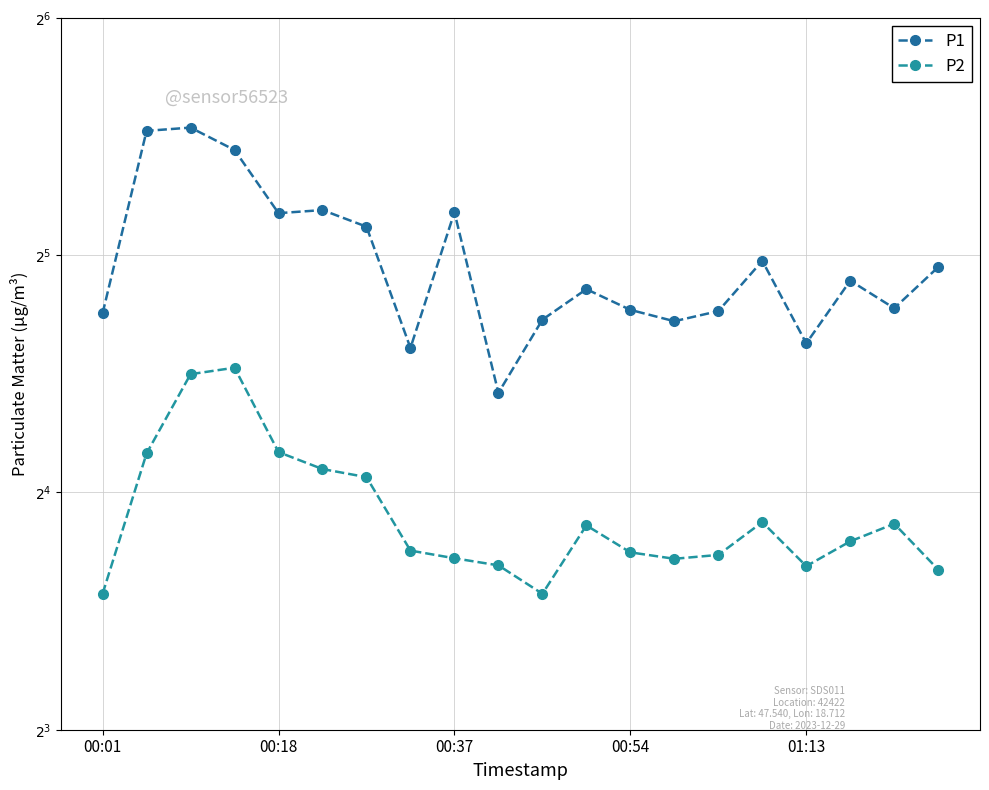

What are all the series names shown in the legend?

P1, P2